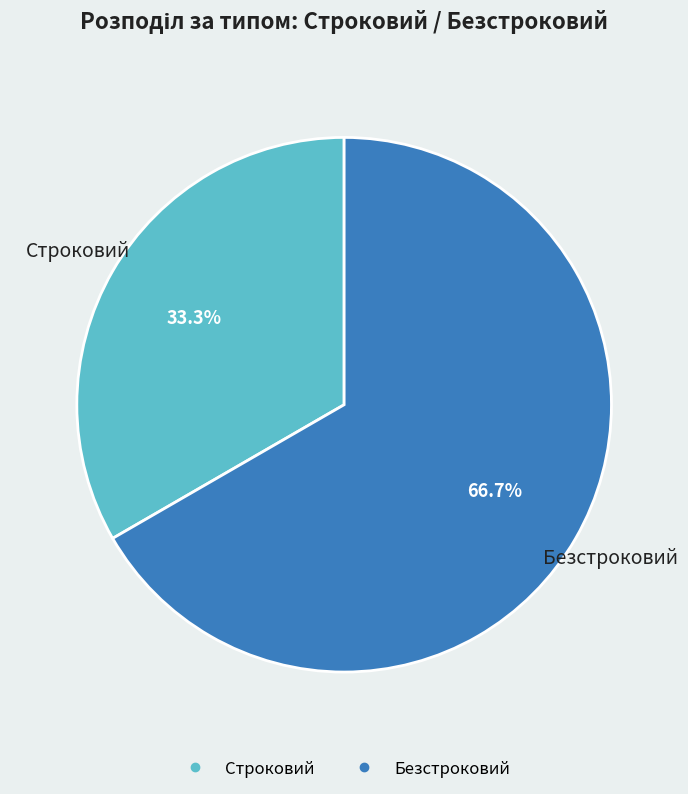

Combined, do Строковий and Безстроковий account for over 50%?

Yes